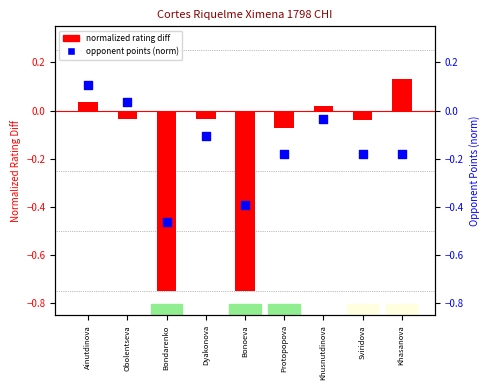

Which series contains the highest Y value?

normalized rating diff